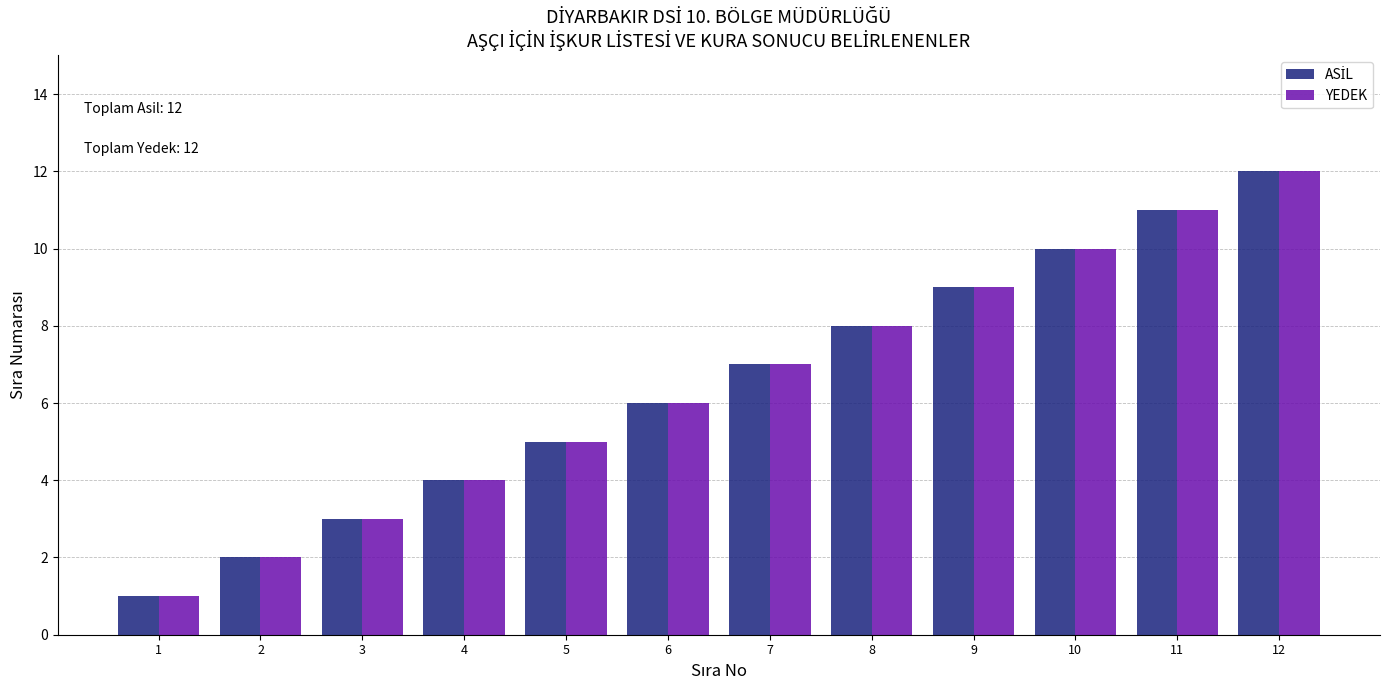

The value of YEDEK at 12 is 12. True or false?

True